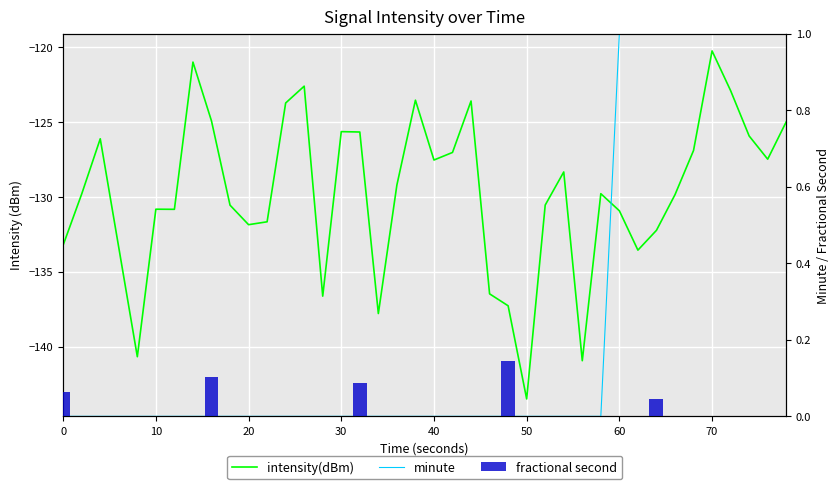

How many values in the intensity(dBm) series exceed -129?

18